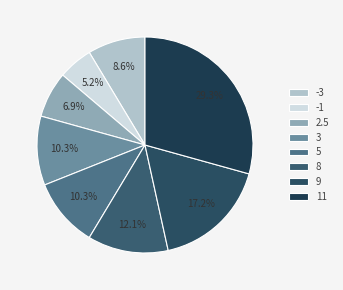

What is the total percentage of -1 and 11?

34.5%